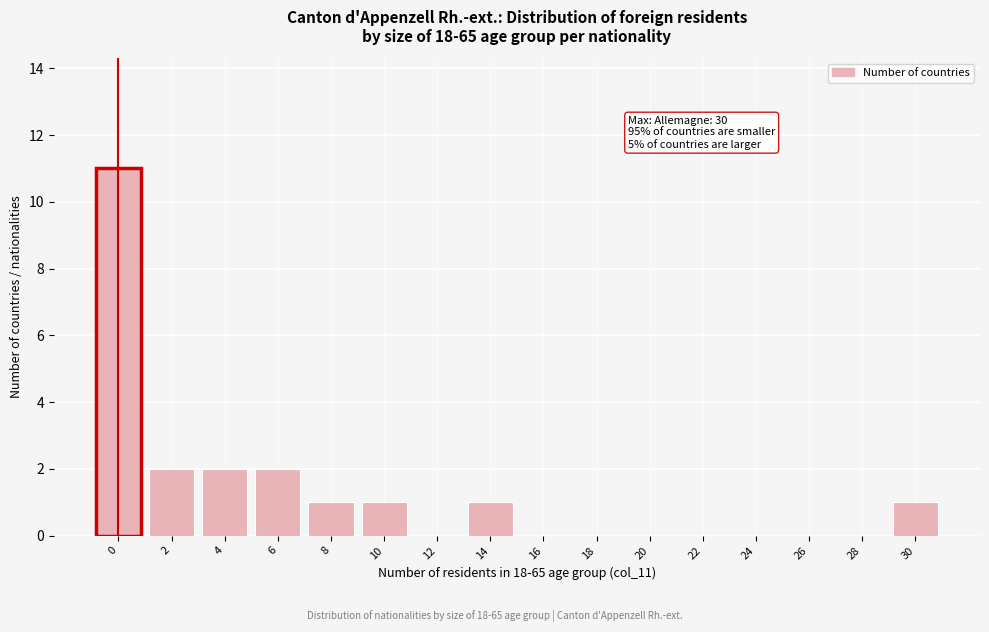

Reading left to right, what are all the values shown in this chart?

0=11	2=2	4=2	6=2	8=1	10=1	12=0	14=1	16=0	18=0	20=0	22=0	24=0	26=0	28=0	30=1